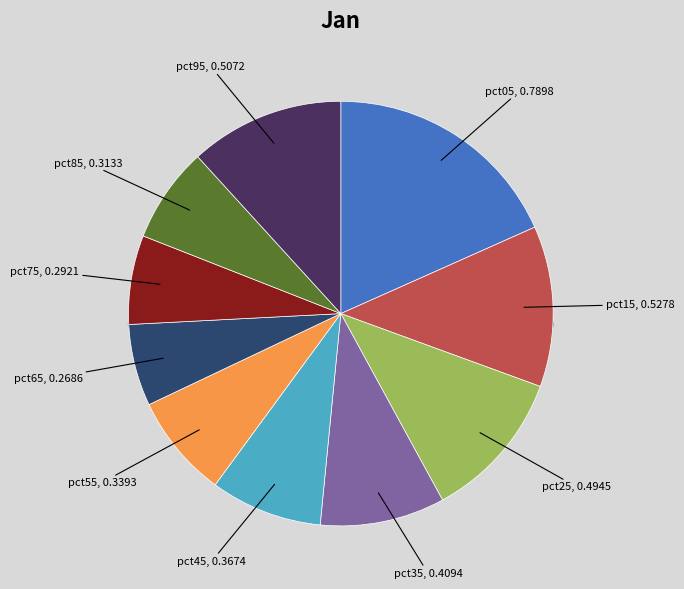

To the nearest percent, what is the combined percentage of pct15 and pct55?

20%